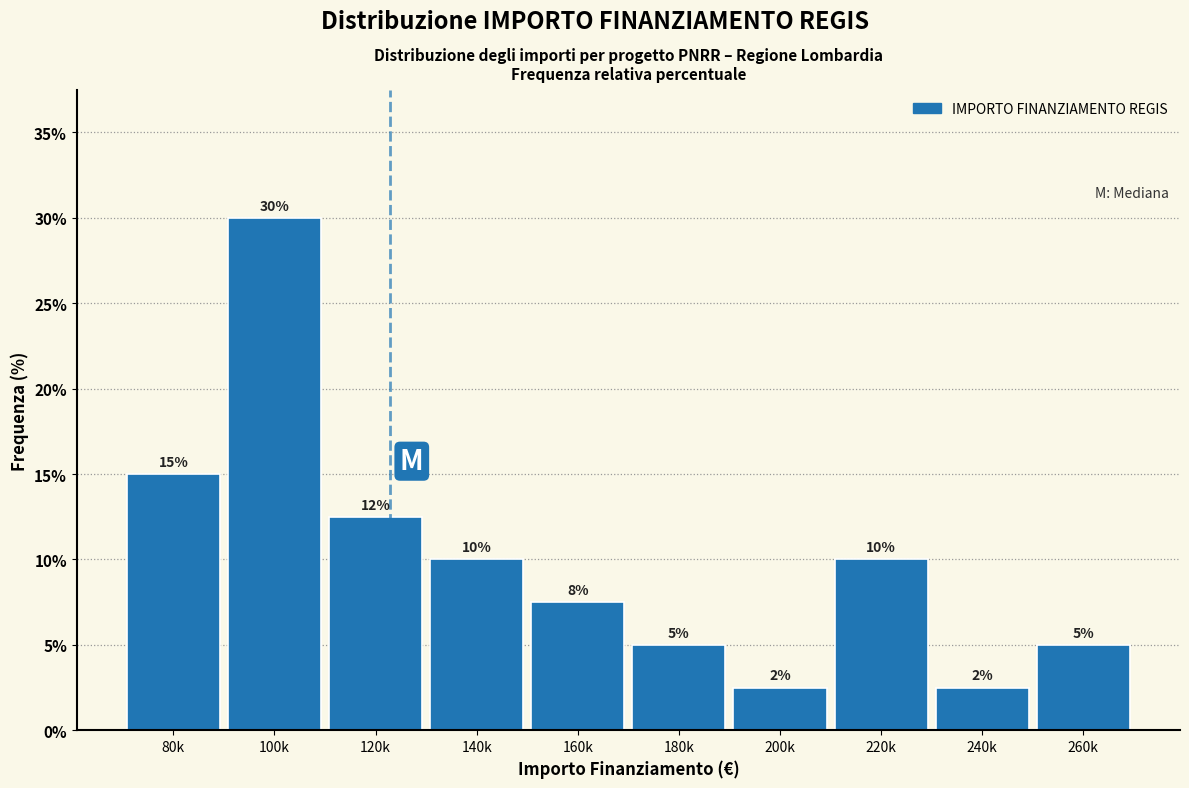

At which category does the chart reach its peak across all series?

100k